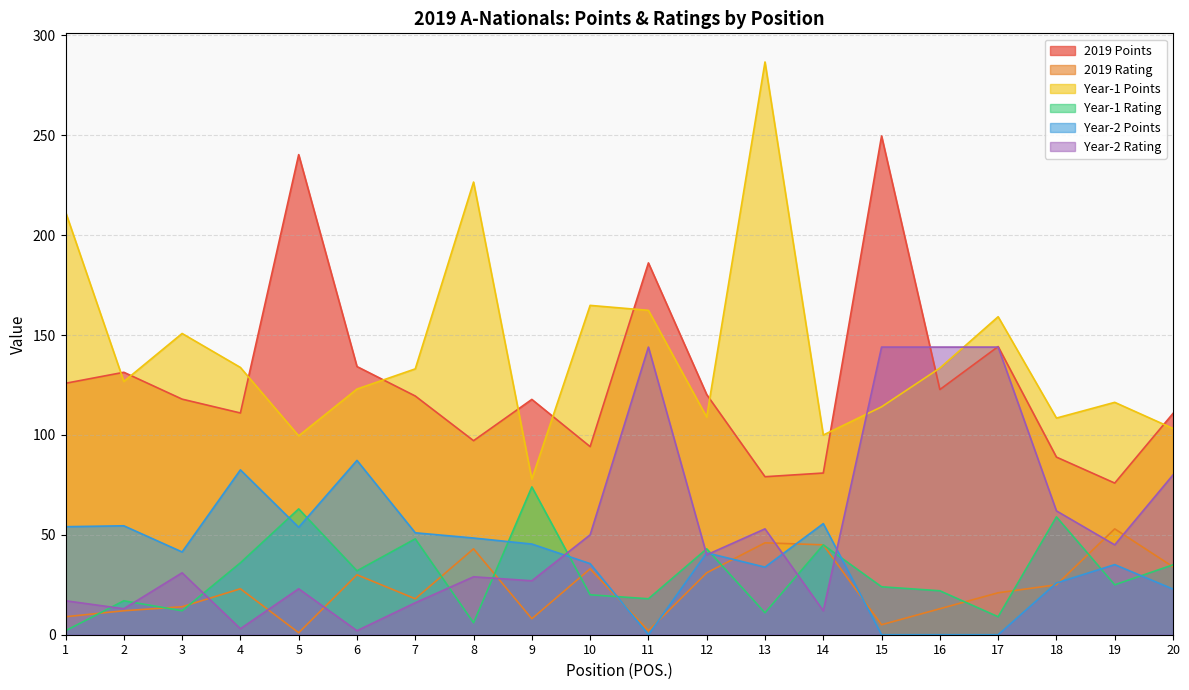

How many interior local peaks does the Year-2 Points series have?

6